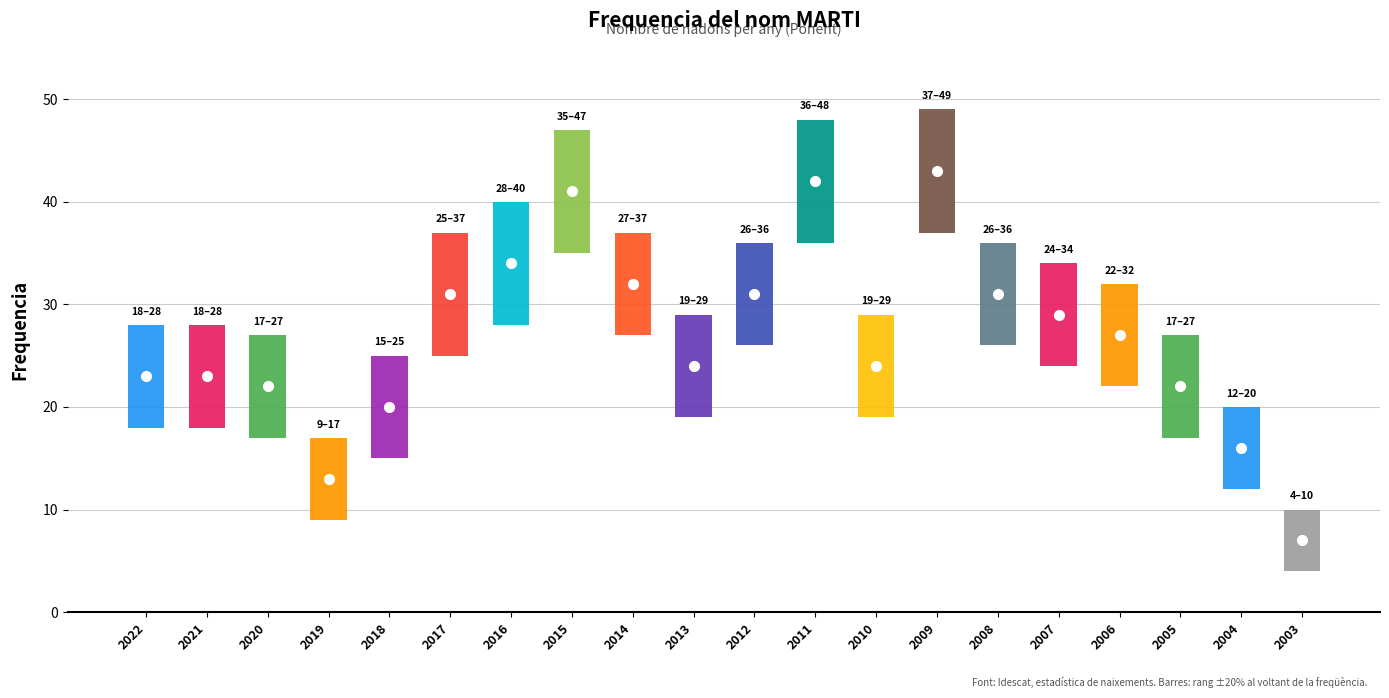

Count the number of data series in this chart.

1